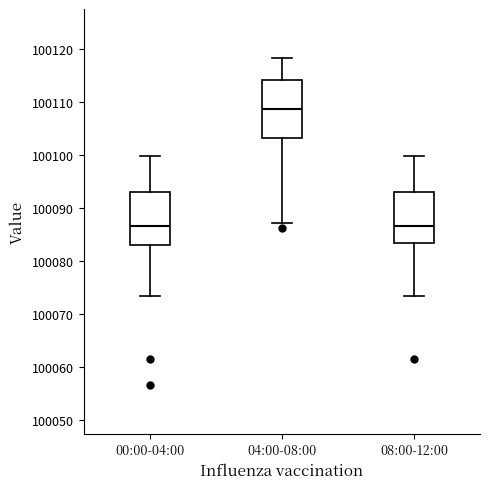

Where does the lower whisker of the box for 00:00-04:00 end on the y-axis? The values are not printed on the chart, so give them approximately, as read against the axis.

100073